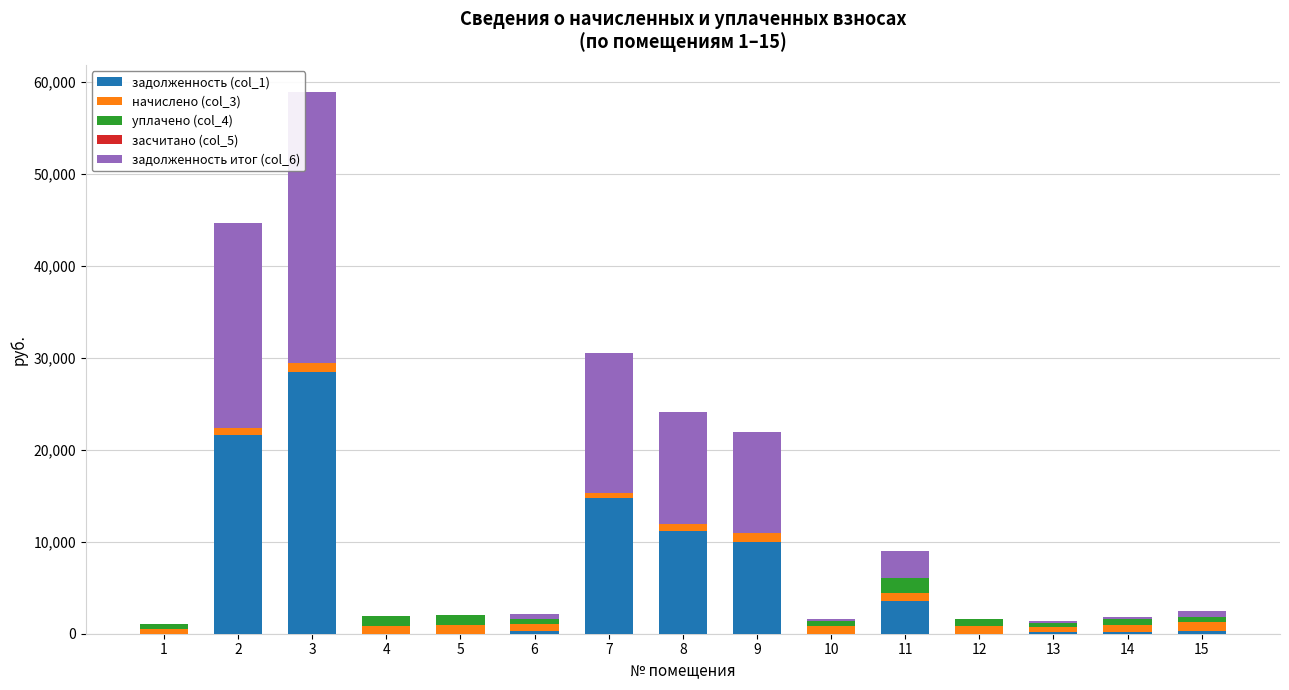

Does the chart contain stacked bars?

Yes